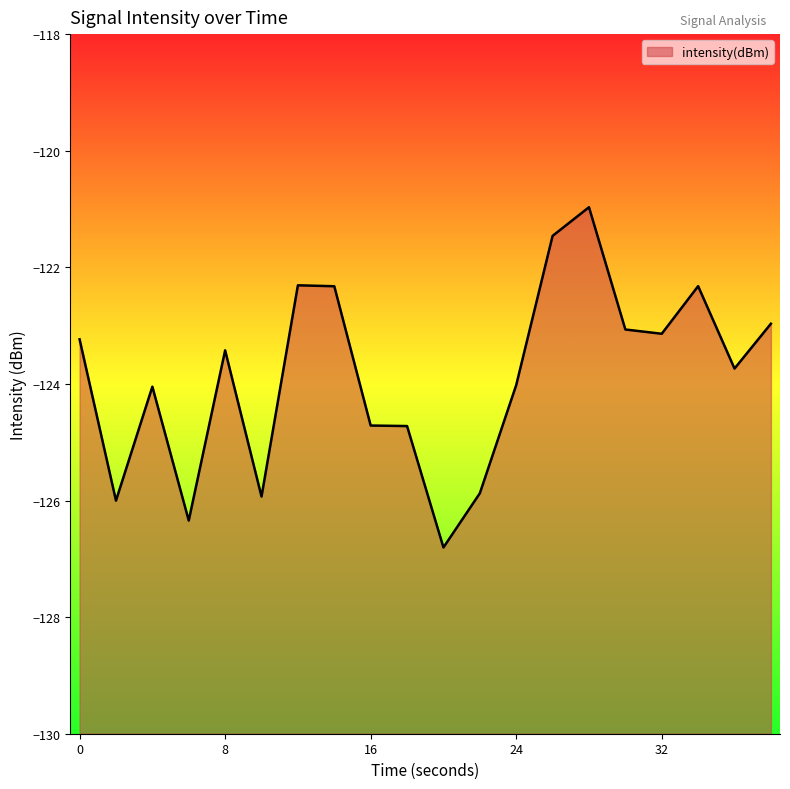

What value does the data have at 24?

-124.0